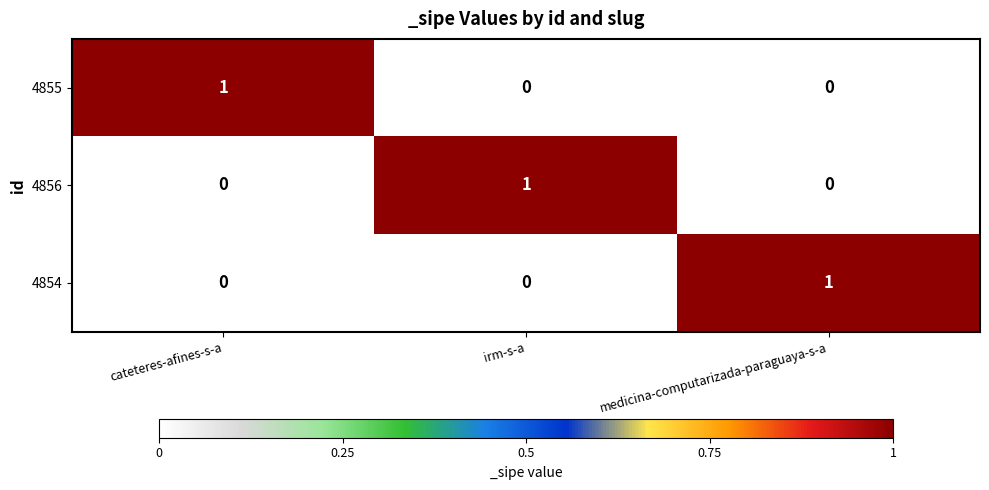

True or false: 4856 has a value of 0 at medicina-computarizada-paraguaya-s-a.

True